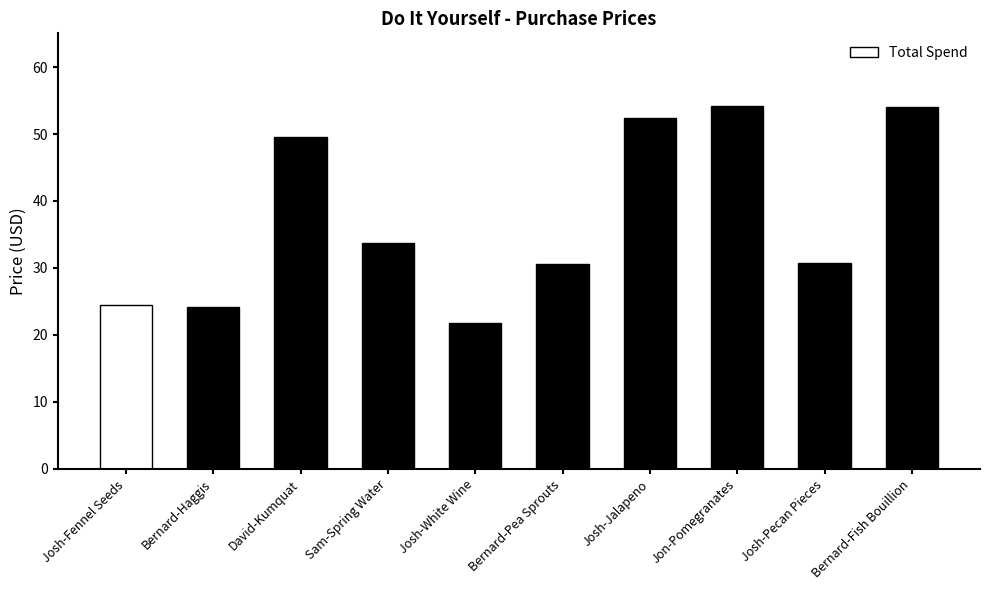

What is the change in value from Bernard-Haggis to Jon-Pomegranates?

+30.0